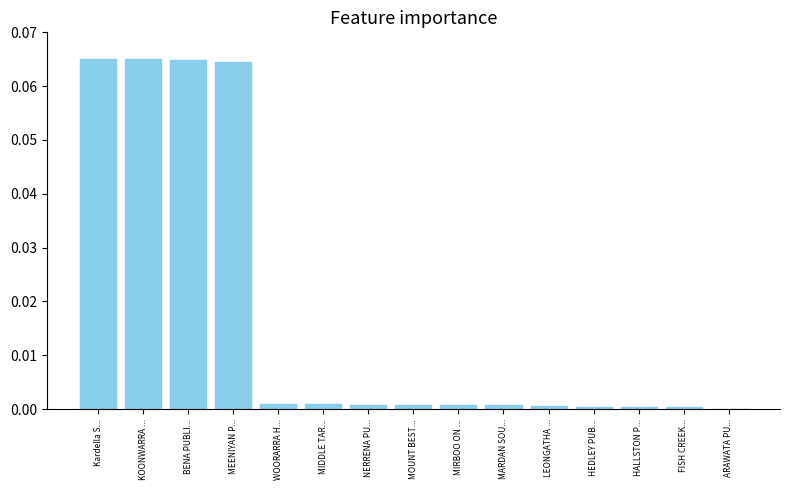

Is it true that the value at HALLSTON P... is 0.0?

True